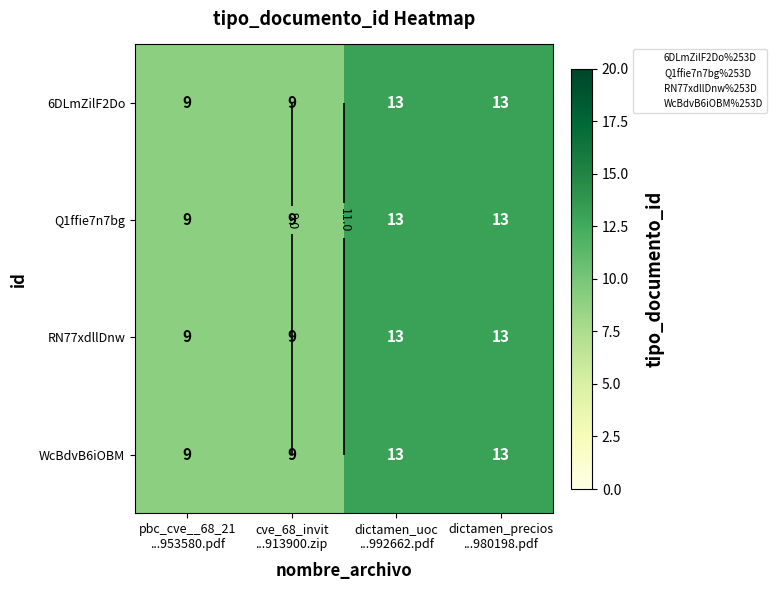

What is the difference between the second highest and minimum values in the WcBdvB6iOBM series?

4